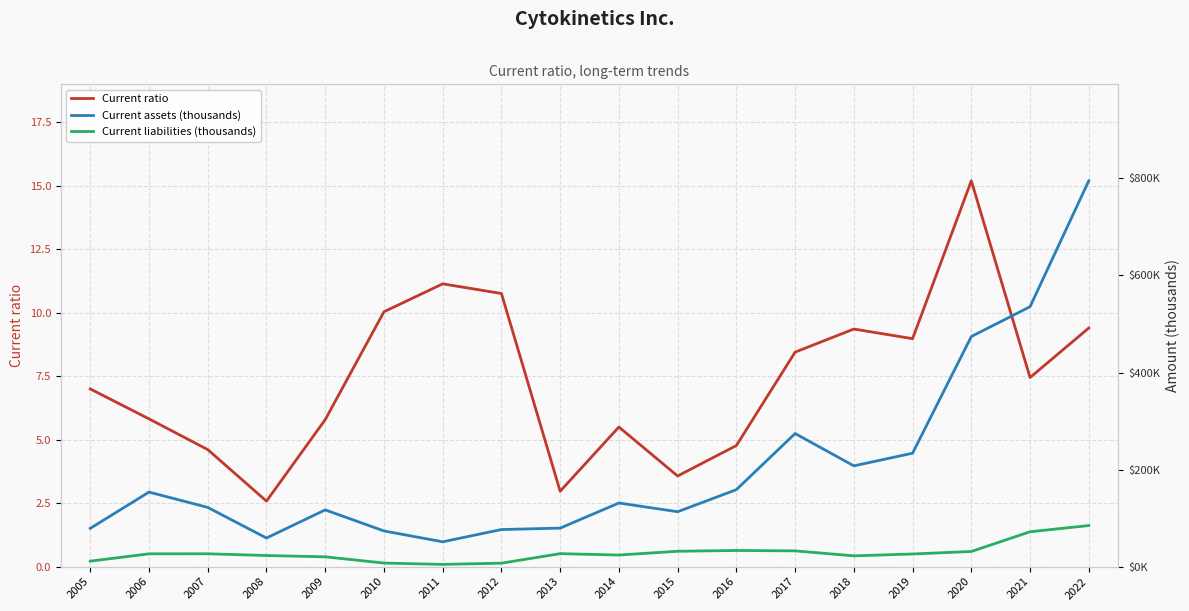

Which series changed the most between 2012 and 2013?

Current liabilities (thousands)